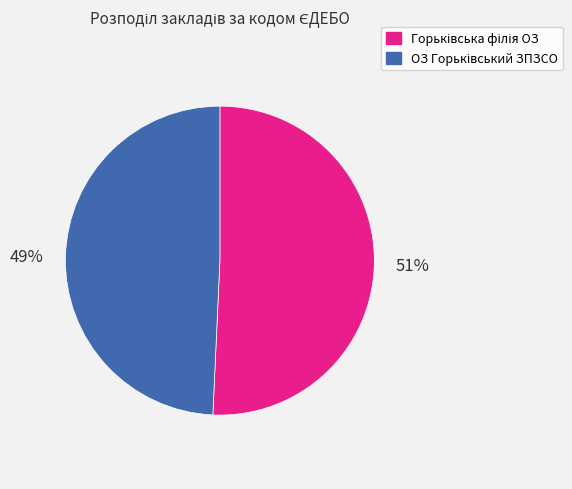

To the nearest percent, what is the average slice percentage?

50%